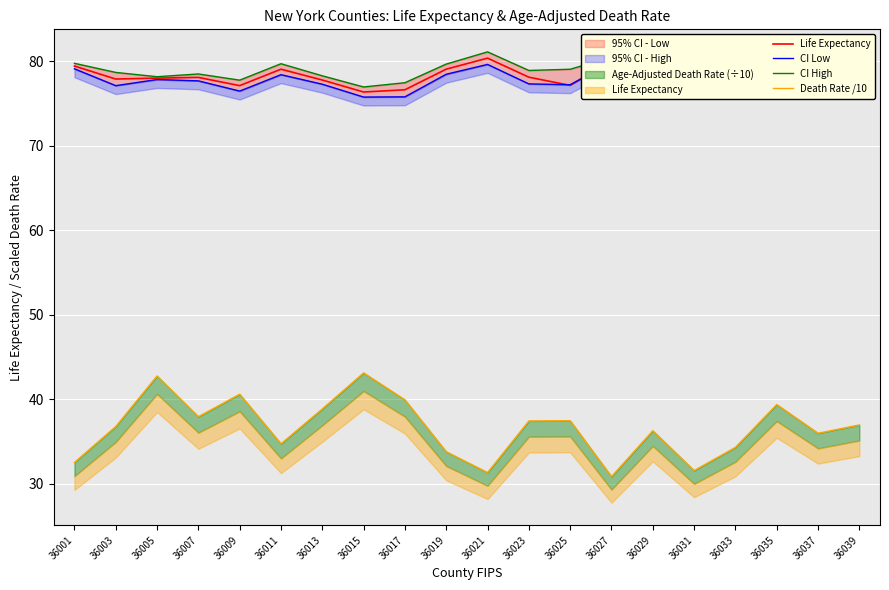

Reading left to right, extract all data points from this chart.

Life Expectancy: 36001=79.4	36003=77.9	36005=78.0	36007=78.1	36009=77.1	36011=79.1	36013=77.8	36015=76.4	36017=76.6	36019=79.1	36021=80.4	36023=78.1	36025=77.1	36027=80.1	36029=78.0	36031=79.7	36033=79.1	36035=77.5	36037=77.8	36039=78.7
CI Low: 36001=79.1	36003=77.1	36005=77.8	36007=77.7	36009=76.5	36011=78.4	36013=77.3	36015=75.8	36017=75.8	36019=78.5	36021=79.6	36023=77.3	36025=77.2	36027=79.8	36029=77.9	36031=78.8	36033=78.3	36035=76.7	36037=77.0	36039=77.8
CI High: 36001=79.7	36003=78.7	36005=78.2	36007=78.5	36009=77.8	36011=79.7	36013=78.3	36015=76.9	36017=77.5	36019=79.7	36021=81.1	36023=78.9	36025=79.0	36027=80.5	36029=78.2	36031=80.5	36033=79.9	36035=78.2	36037=78.5	36039=79.6
Death Rate /10: 36001=32.5	36003=36.8	36005=42.7	36007=37.9	36009=40.6	36011=34.7	36013=38.8	36015=43.1	36017=39.9	36019=33.8	36021=31.3	36023=37.4	36025=37.4	36027=30.8	36029=36.3	36031=31.5	36033=34.3	36035=39.4	36037=36.0	36039=36.9